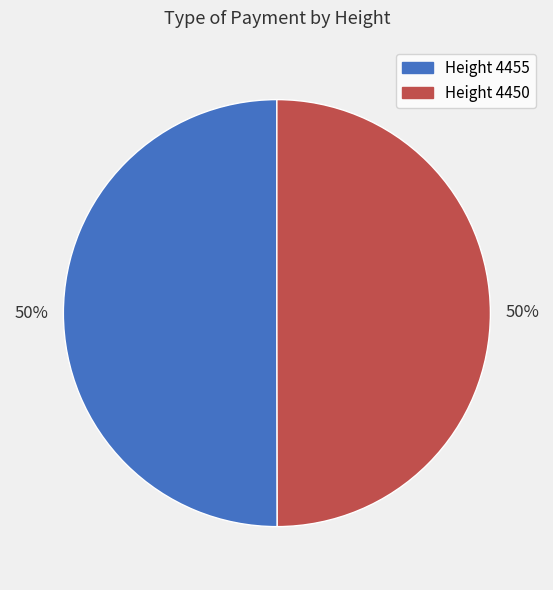

To the nearest percent, what is the average slice percentage?

50%